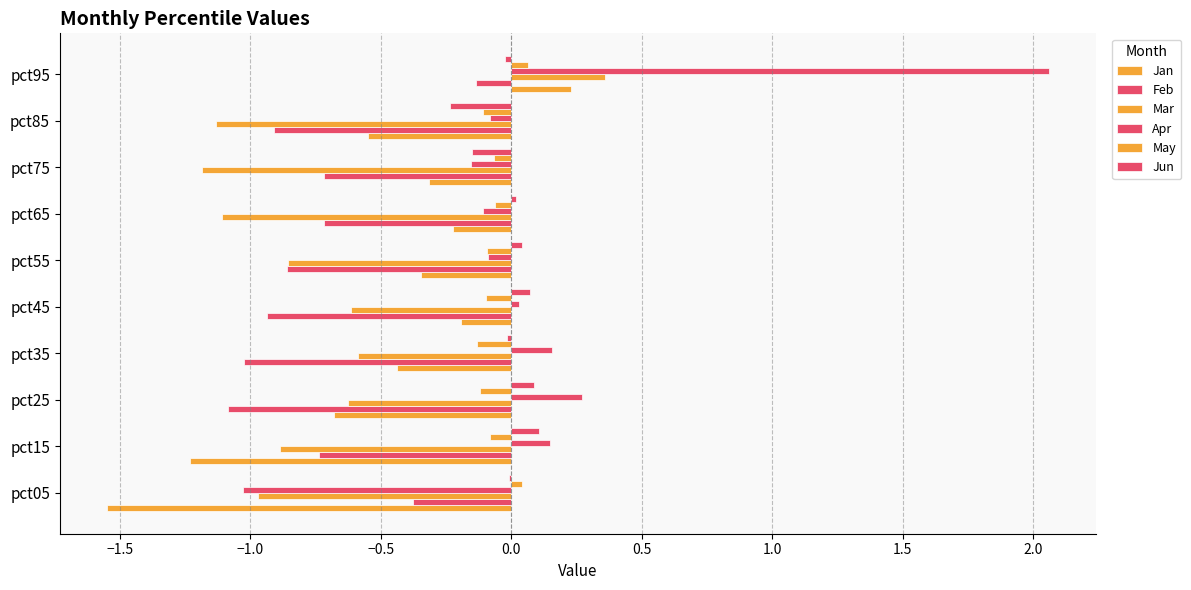

How many data points does each series have?

10